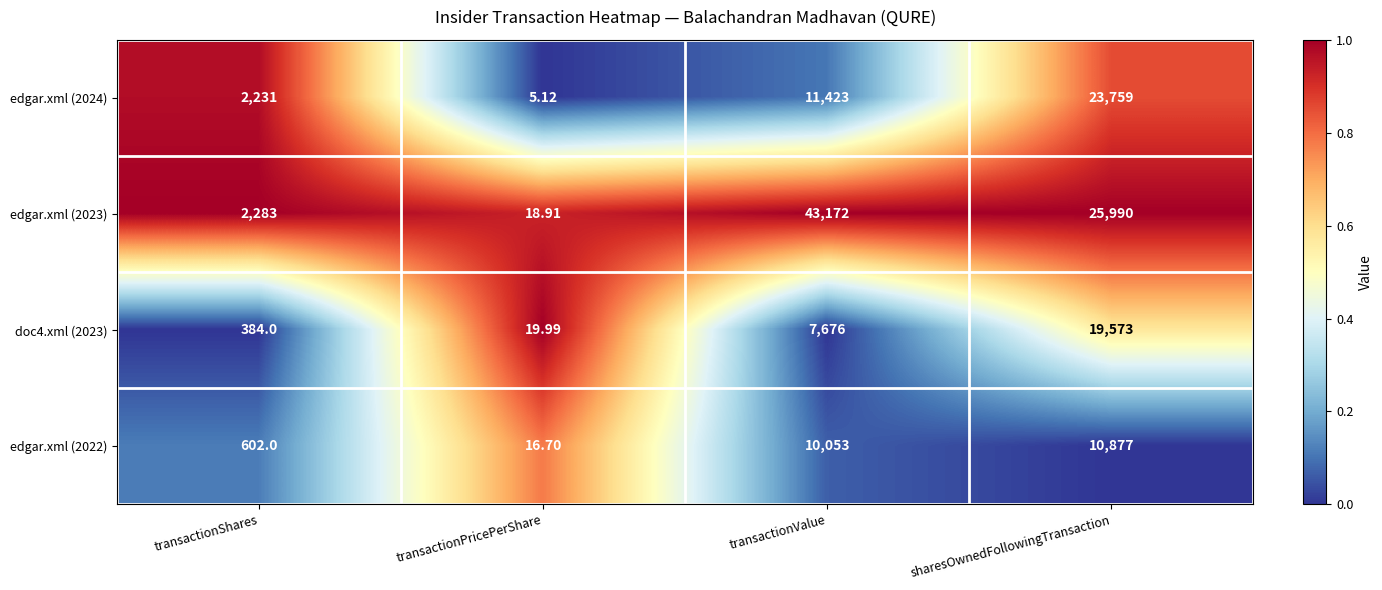

Which label corresponds to the smallest value in the chart?

transactionPricePerShare